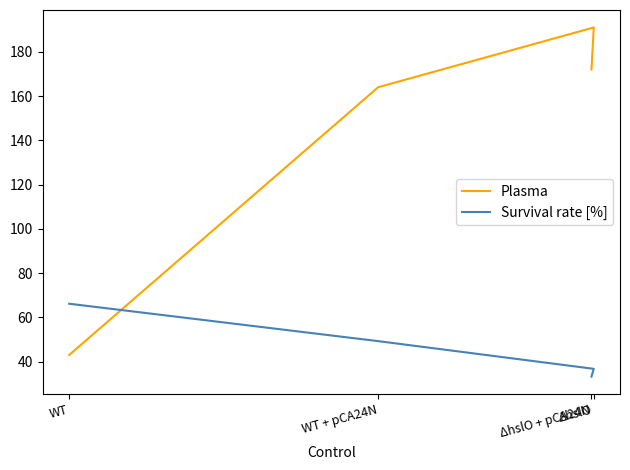

What is the label of the 3rd point from the left?

ΔhslO